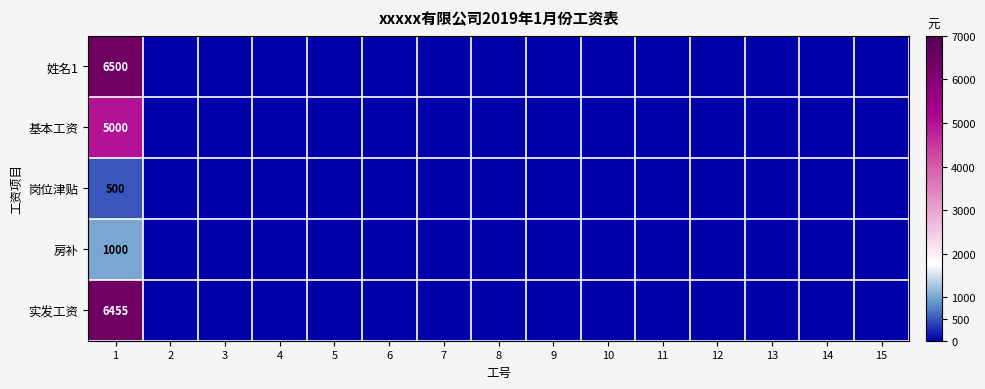

What is the highest value of the 姓名1 series?

6500